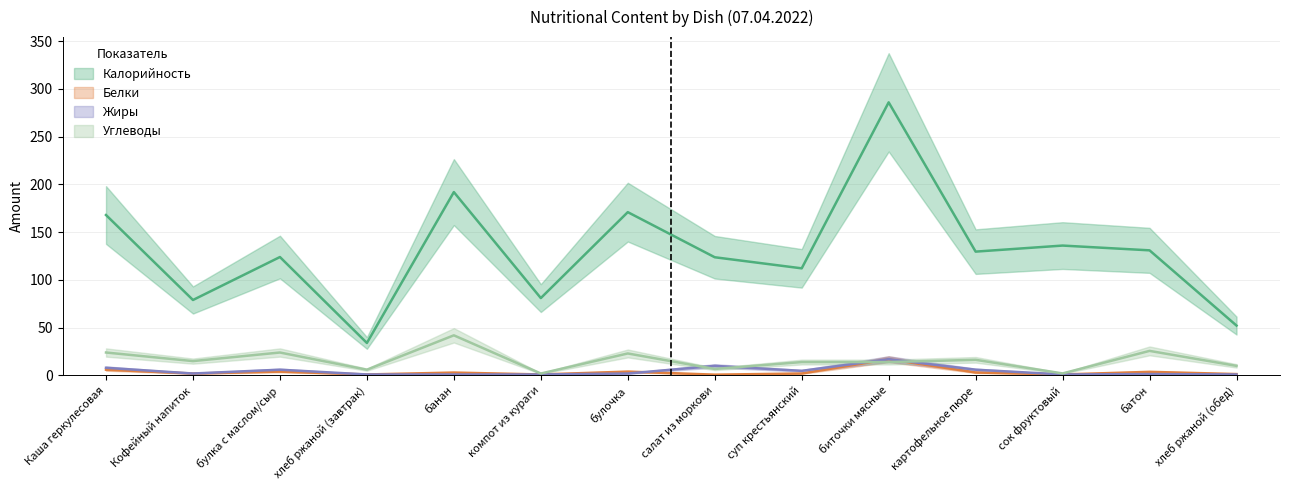

Which series has the largest range (max minus min)?

Калорийность